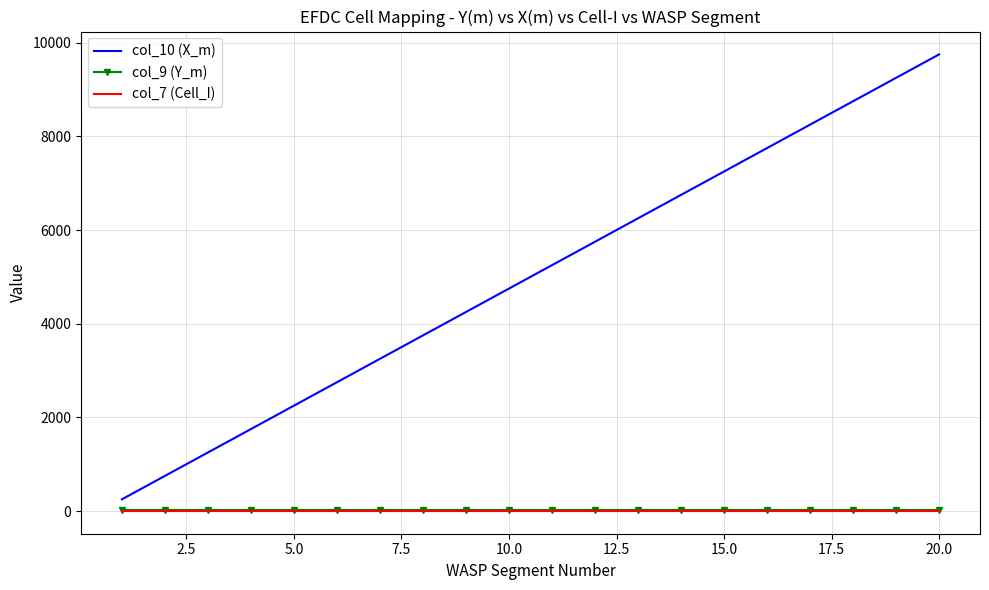

Which series has the widest spread of values?

col_10 (X_m)